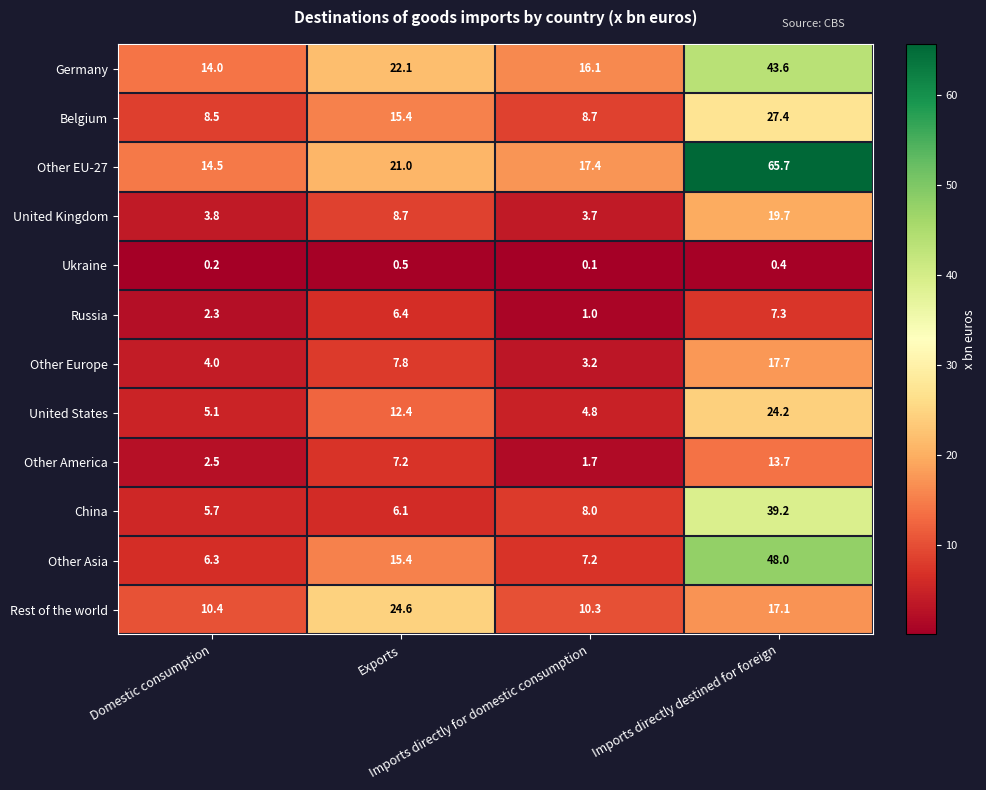

How many distinct data groups are displayed?

12